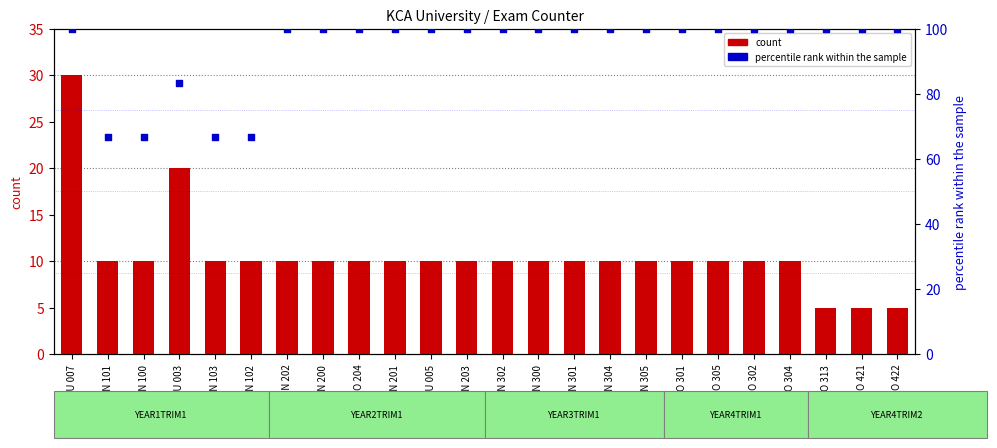

Is the value of count at ECON 200 greater than the value of percentile rank within the sample at ECON 201?

No